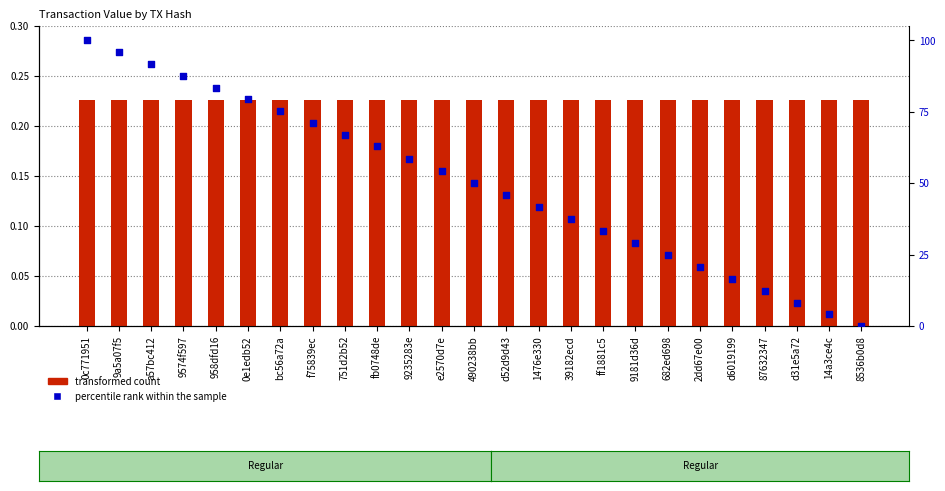

Which series has the largest Y range (max minus min)?

percentile rank within the sample